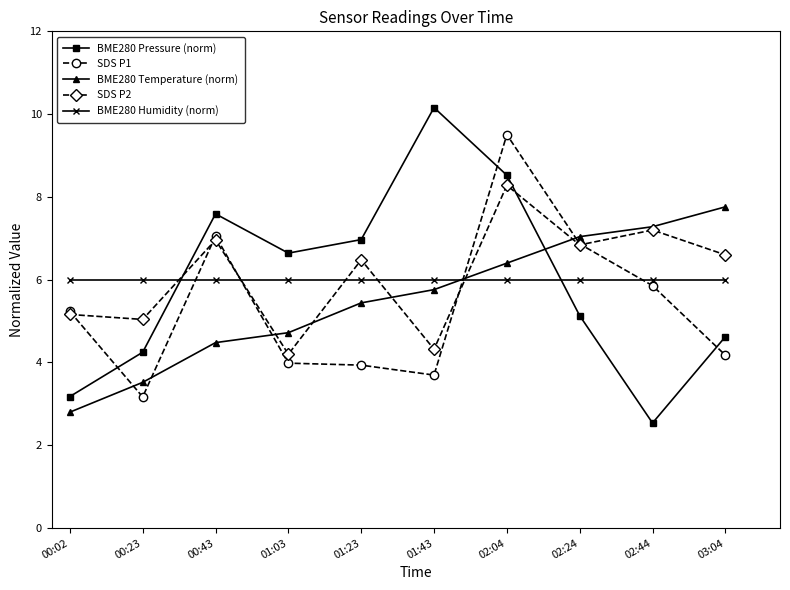

How many intersections are there between BME280 Temperature (norm) and BME280 Pressure (norm)?

1